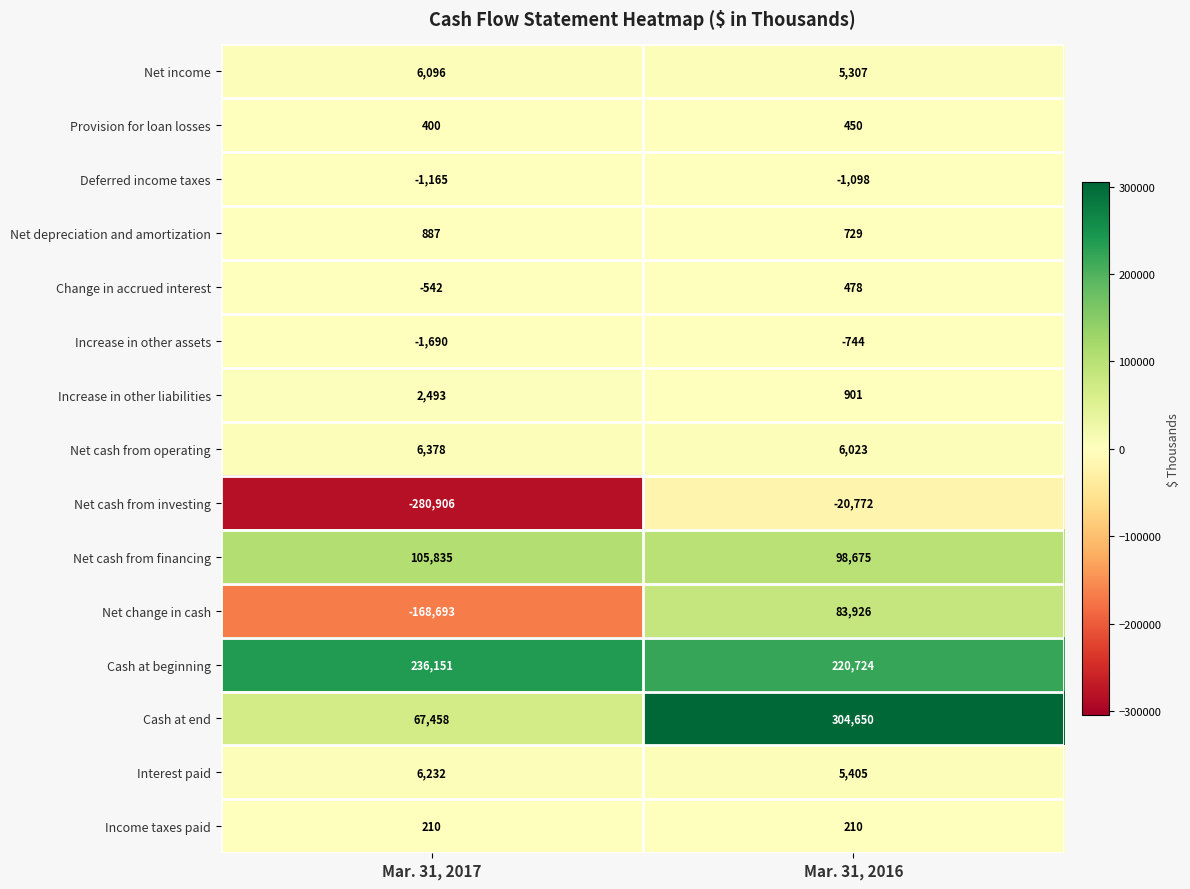

Which series changed the most between Mar. 31, 2017 and Mar. 31, 2016?

Net cash from investing